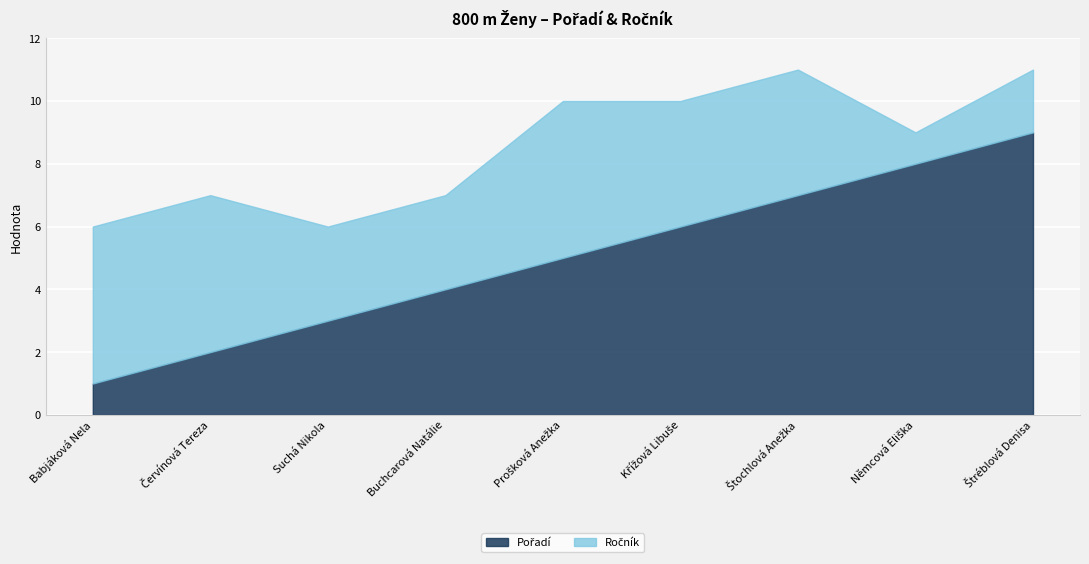

Which category has the highest value in the Pořadí series?

Štréblová Denisa